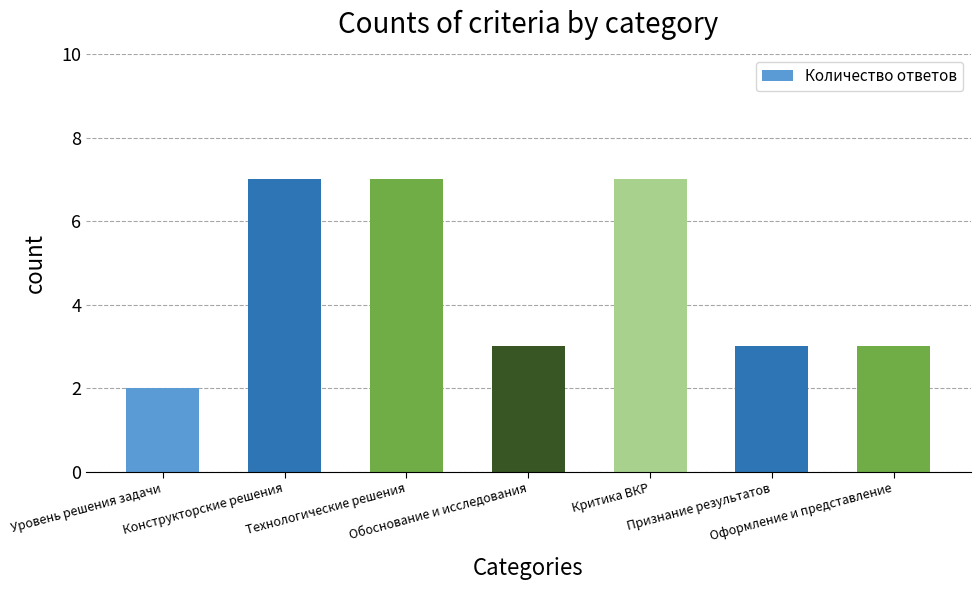

What is the value of the 6th bar from the left?

3